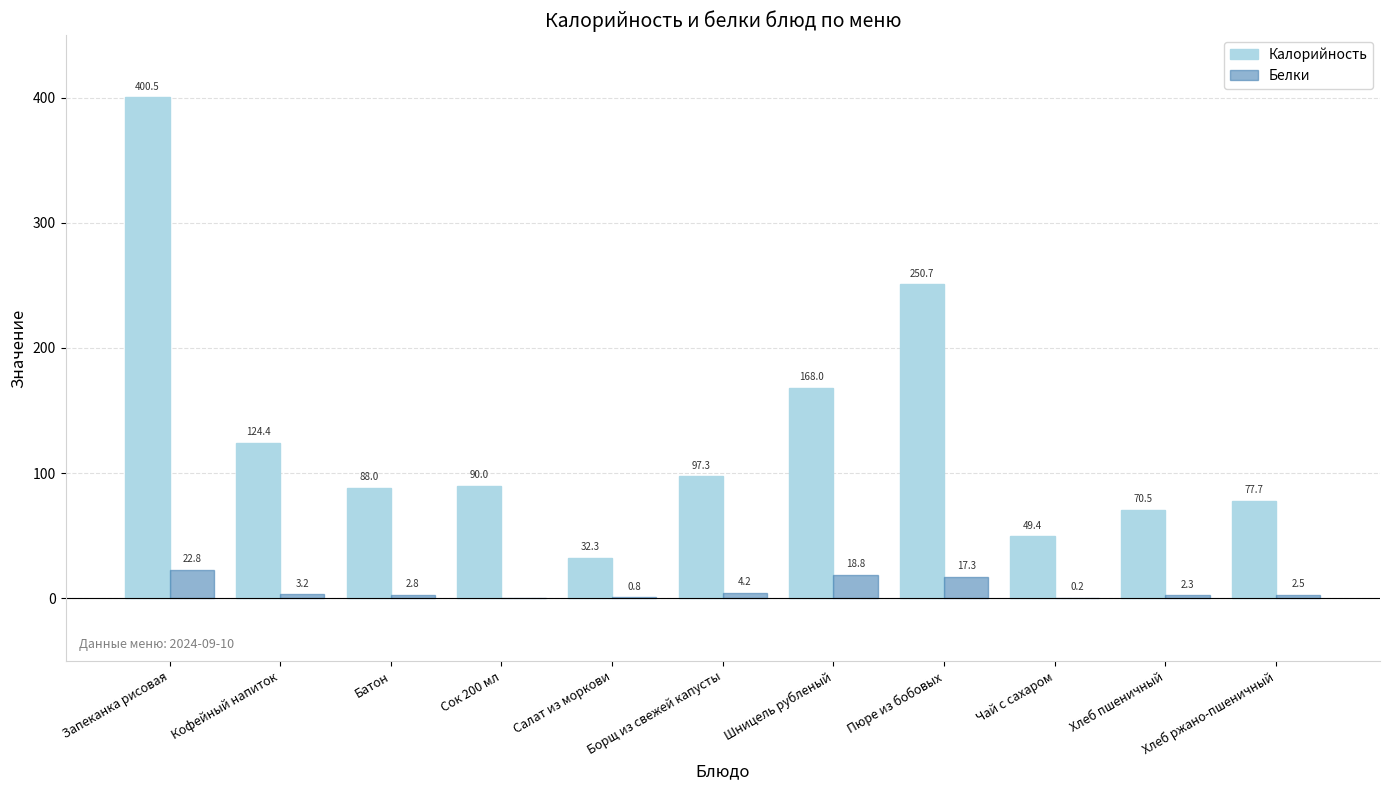

At which label does Калорийность reach its peak?

Запеканка рисовая